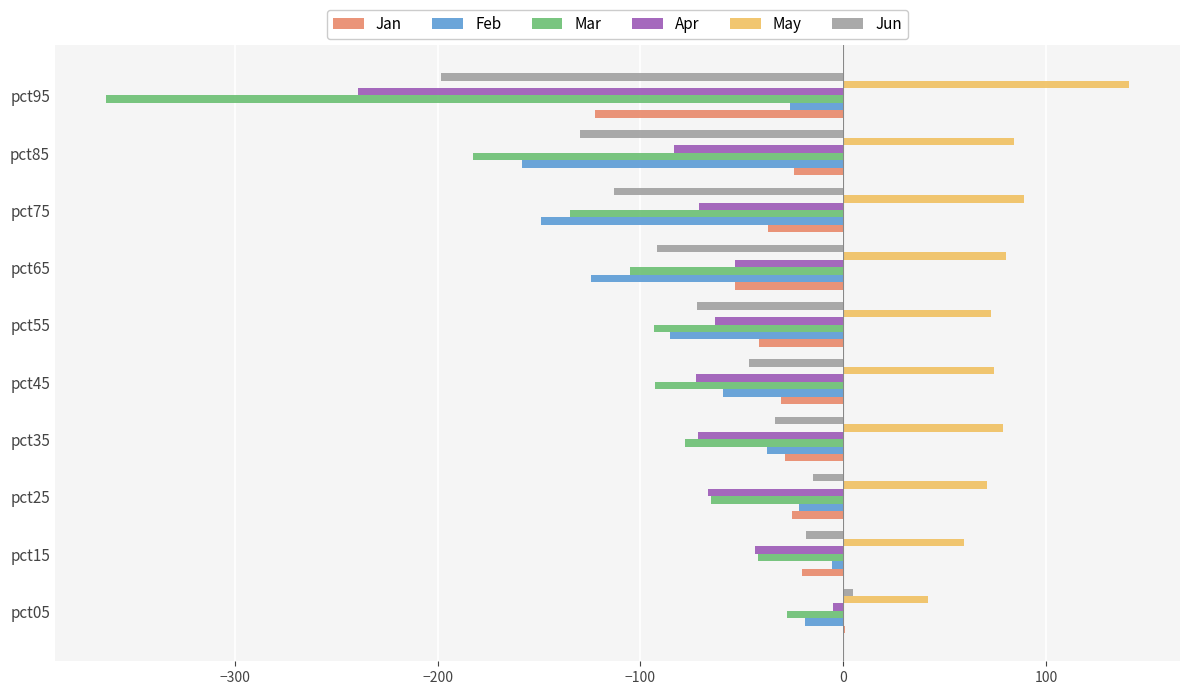

What is the maximum value shown in the chart?

140.9